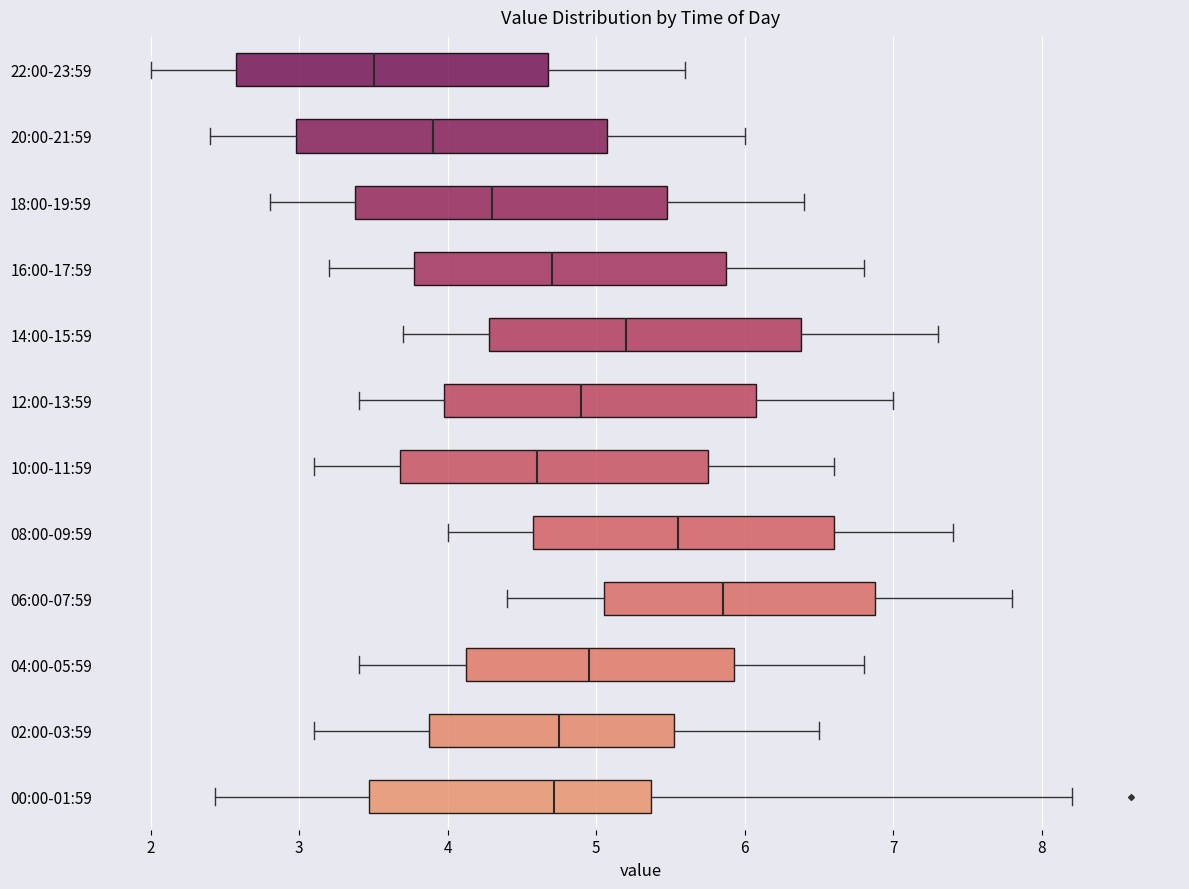

Which box has the furthest to the right median line?

06:00-07:59